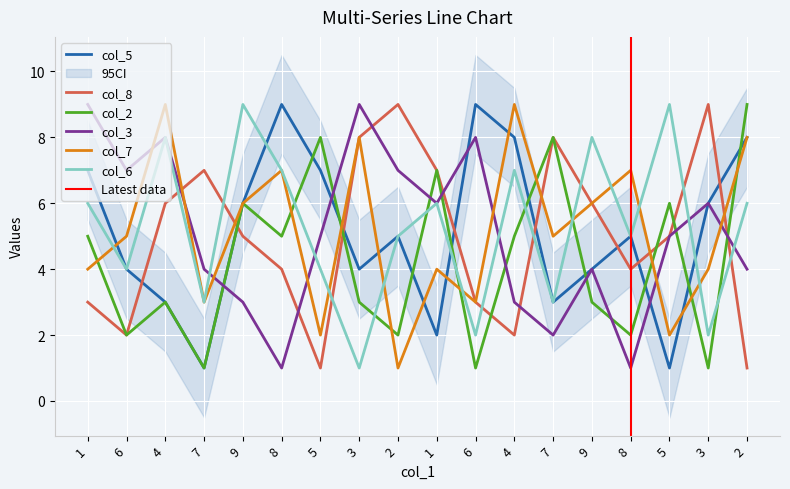

Between 8 and 8, which series saw the biggest shift?

col_5